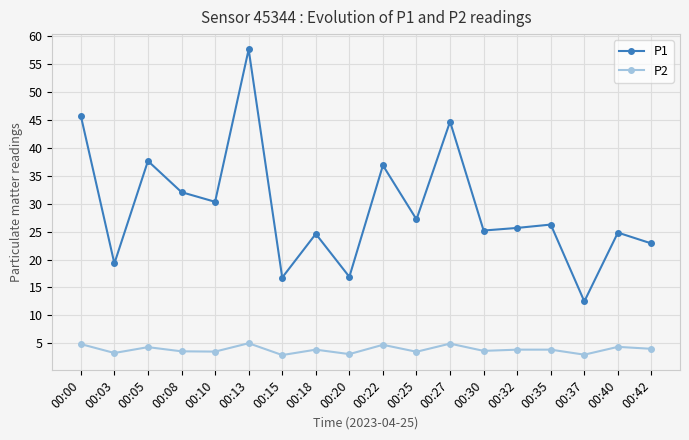

How many lines are shown in the chart?

2